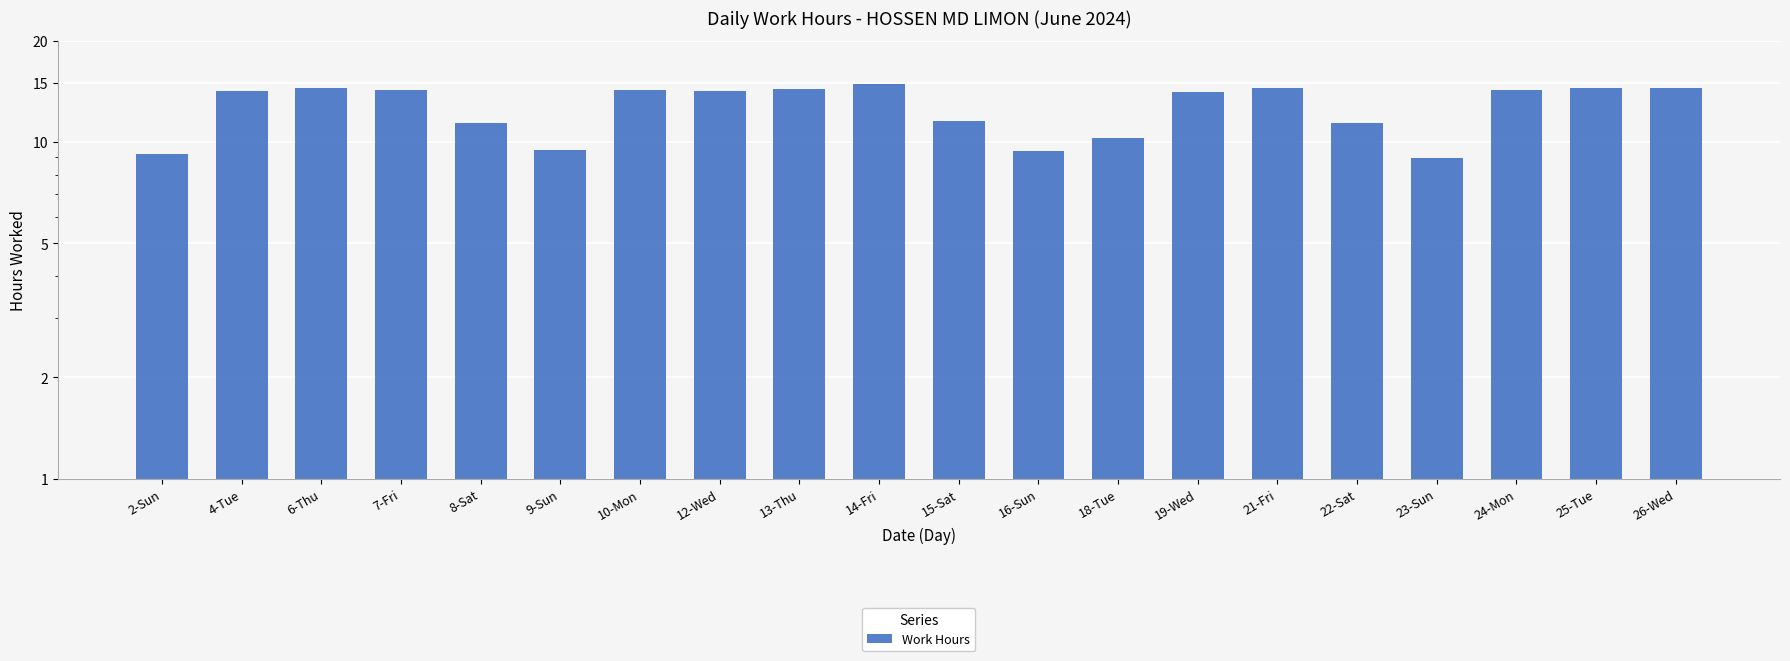

Rank the categories by value from lowest to highest.

23-Sun, 2-Sun, 16-Sun, 9-Sun, 18-Tue, 8-Sat, 22-Sat, 15-Sat, 19-Wed, 4-Tue, 12-Wed, 24-Mon, 7-Fri, 10-Mon, 13-Thu, 26-Wed, 21-Fri, 6-Thu, 25-Tue, 14-Fri